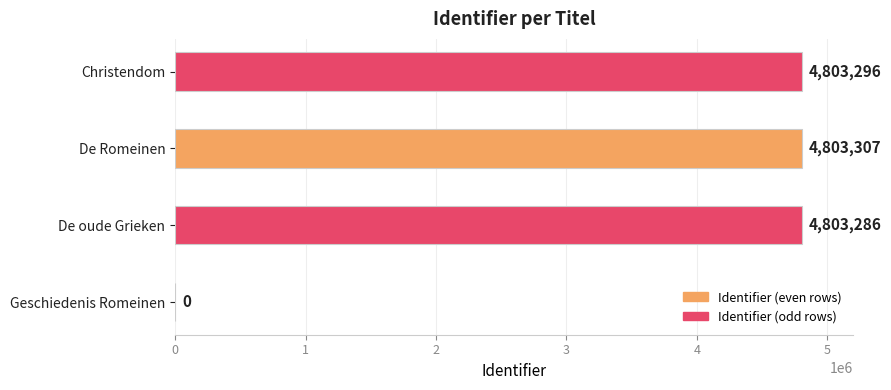

At which category does the chart reach its peak across all series?

De Romeinen